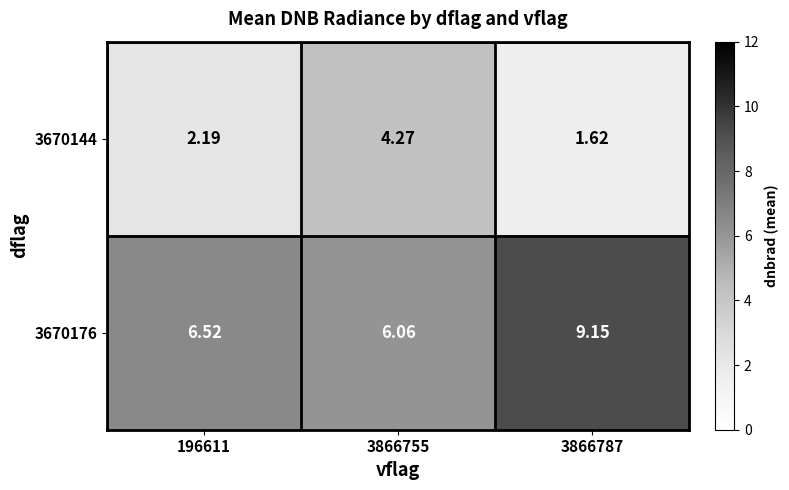

Is the value of 3670176 at 3866755 greater than the value of 3670144 at 196611?

Yes